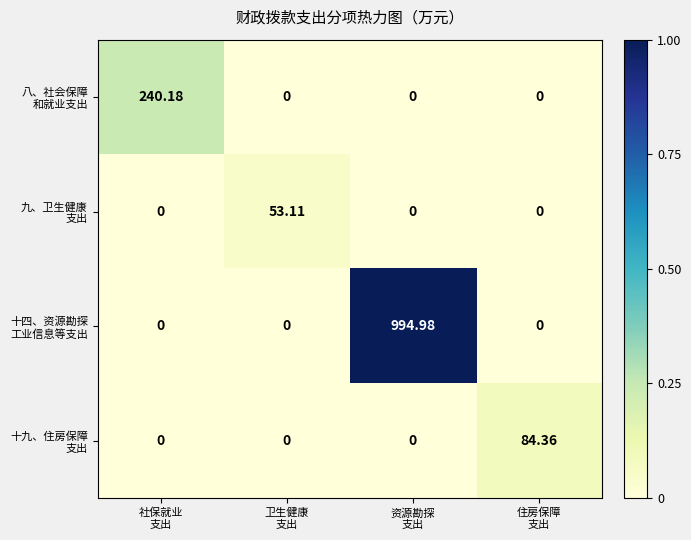

How many categories are shown in the chart?

4